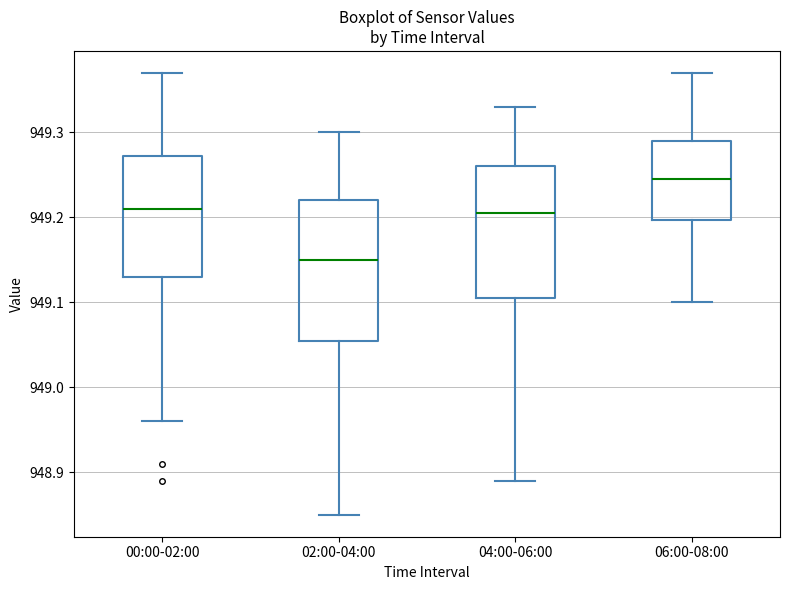

Comparing the boxes themselves (not the whiskers), which one is the tallest?

02:00-04:00